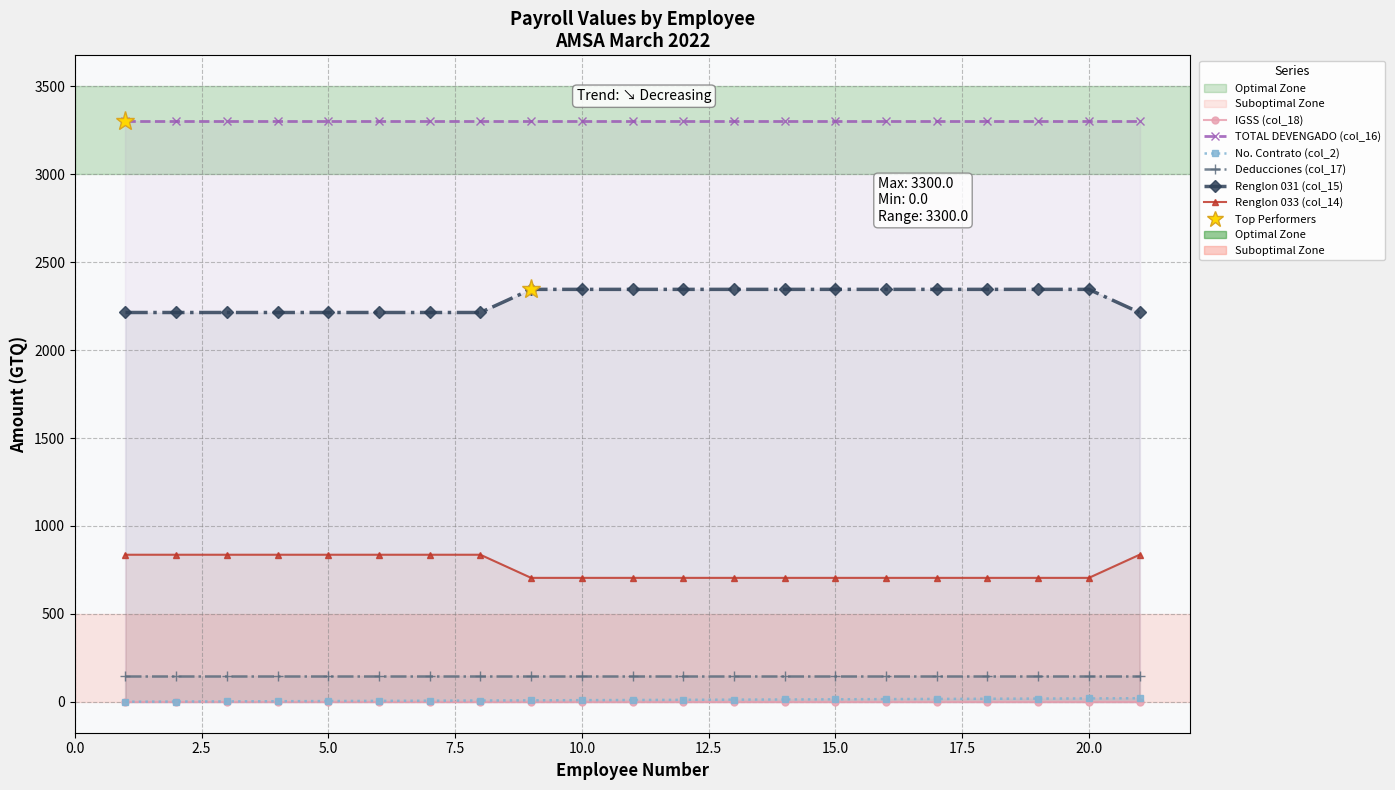

What is the sum of all TOTAL DEVENGADO (col_16) values?

69300.0